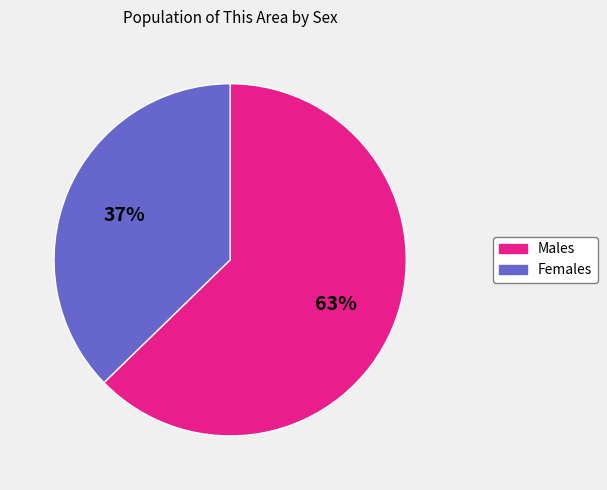

To the nearest percent, what is the average slice percentage?

50%